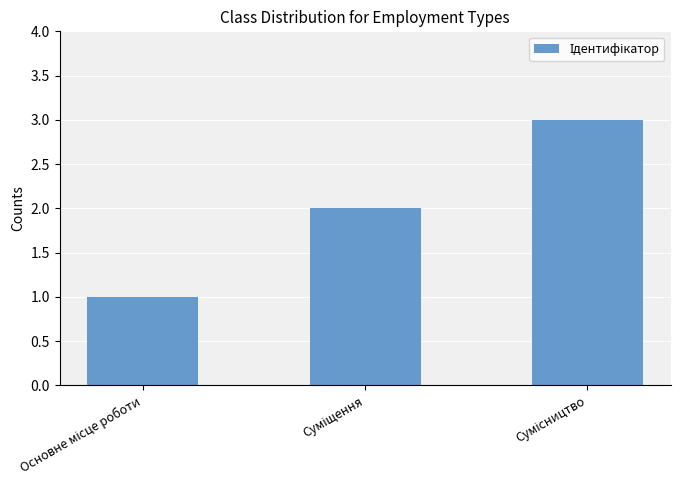

How many bars are there in total?

3